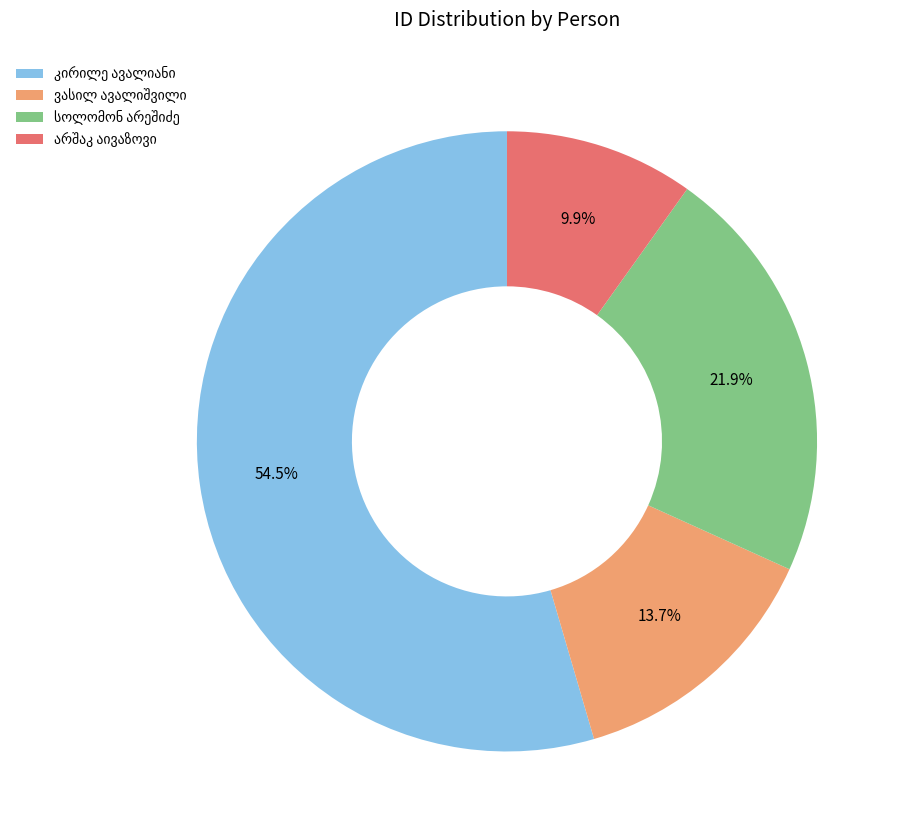

Is there any slice that represents more than half of the pie?

Yes